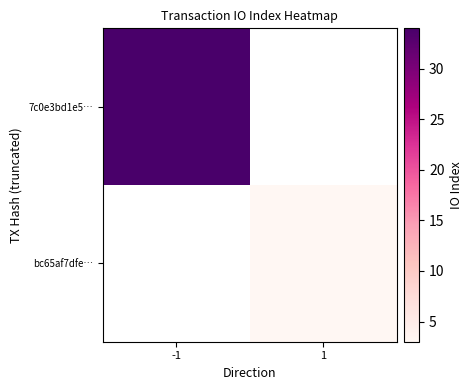

At which label does bc65af7dfe… reach its minimum?

-1